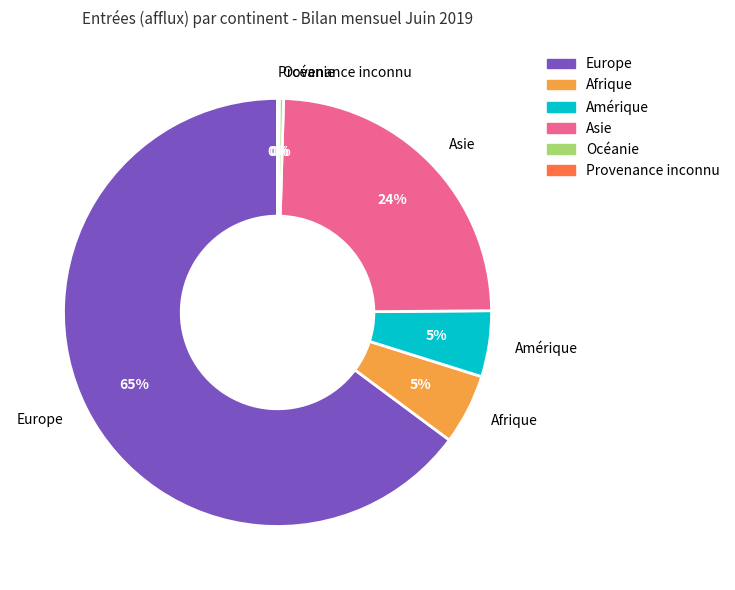

What percentage is the Afrique slice, to the nearest percent?

5%